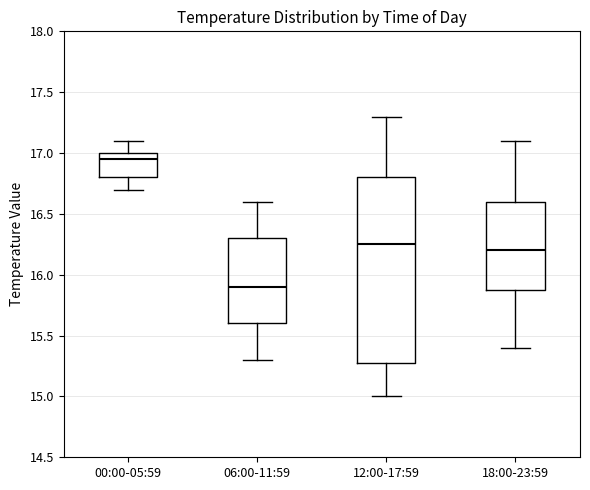

Which box has the highest median line?

00:00-05:59